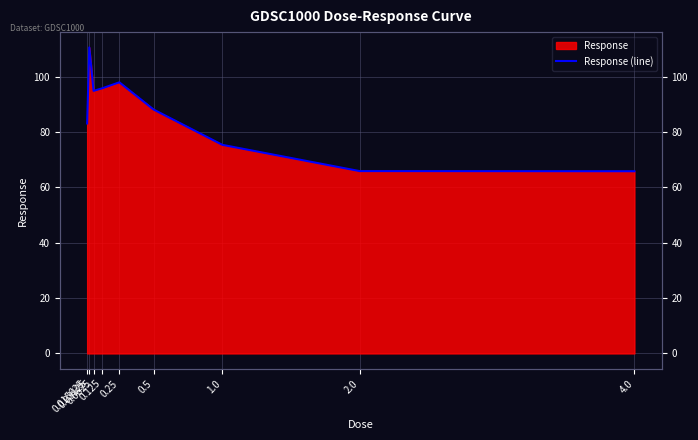

Reading left to right, extract all data points from this chart.

0.015625=83.1	0.03125=110.6	0.0625=94.9	0.125=95.8	0.25=98.0	0.5=88.1	1.0=75.4	2.0=65.9	4.0=65.8